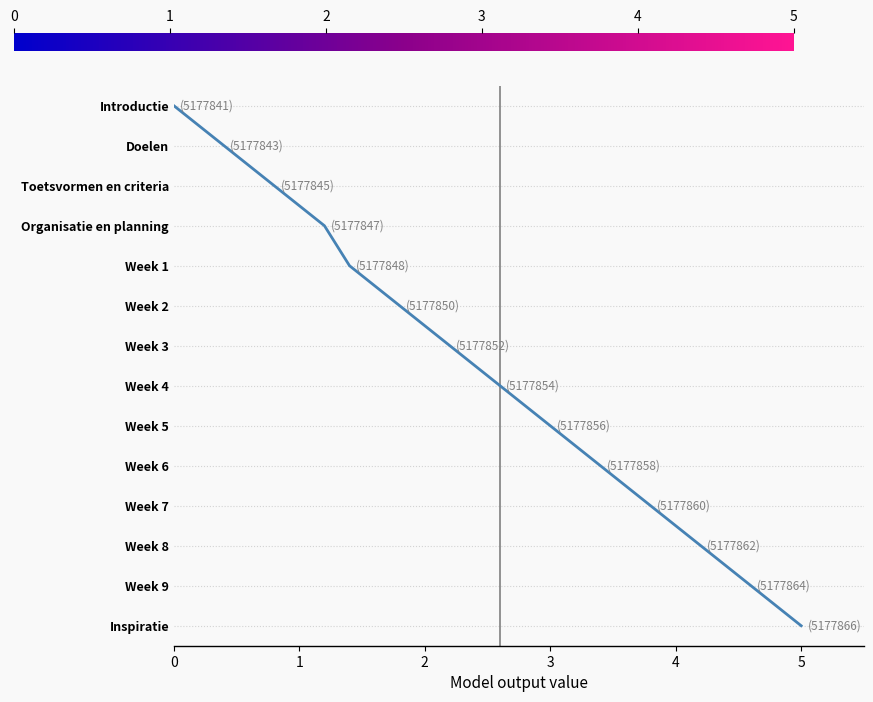

Is this an area chart (filled region under the line)?

No